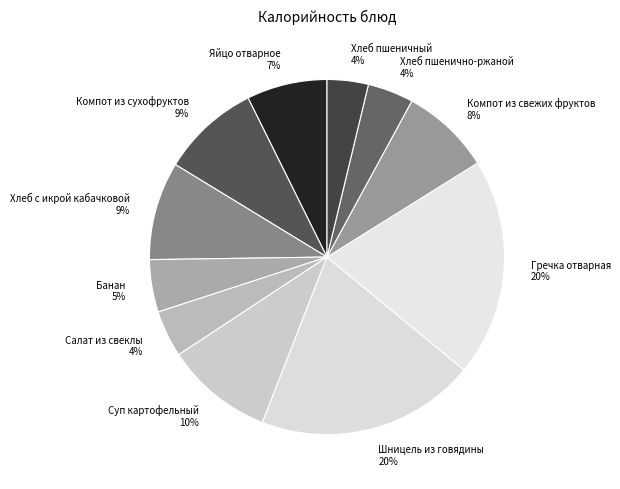

Which has a higher value, Яйцо отварное or Шницель из говядины?

Шницель из говядины